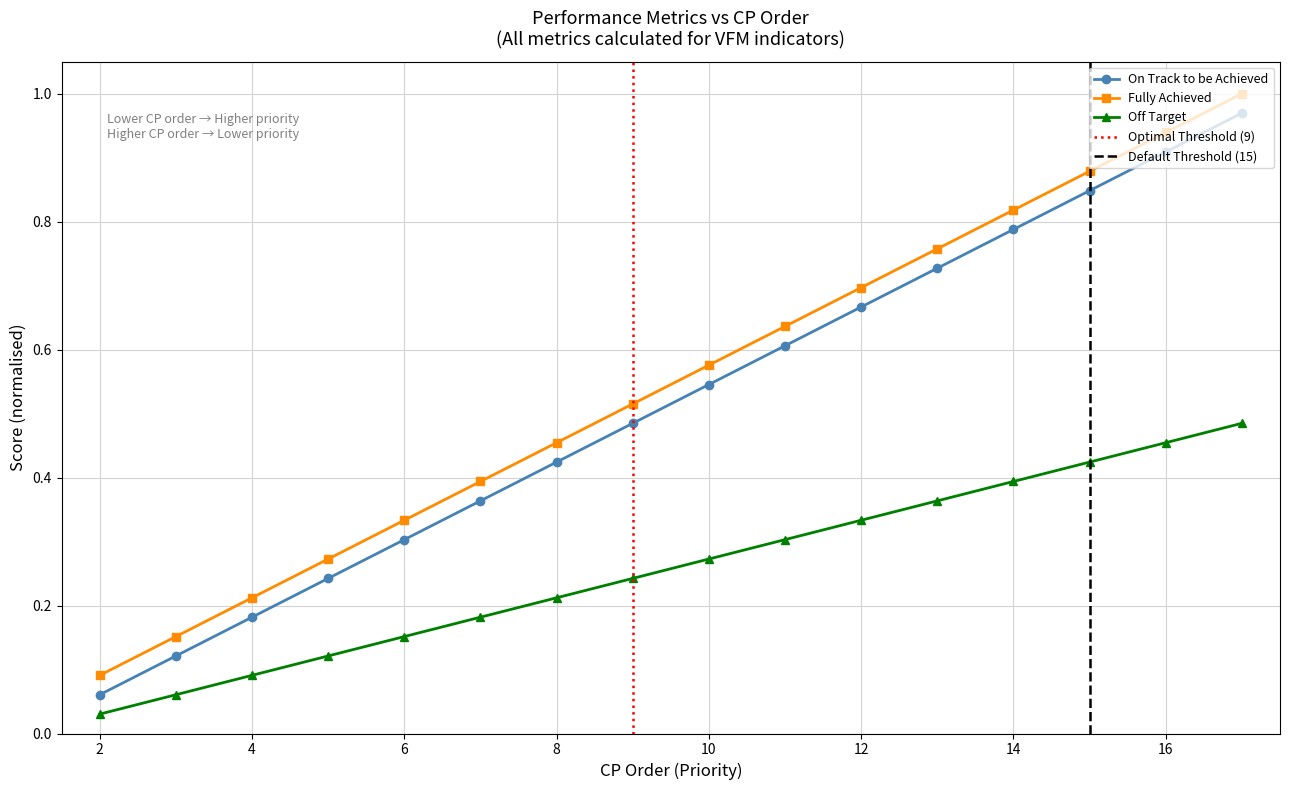

Rank the series at VFM04 from lowest to highest value.

Off Target, On Track to be Achieved, Fully Achieved